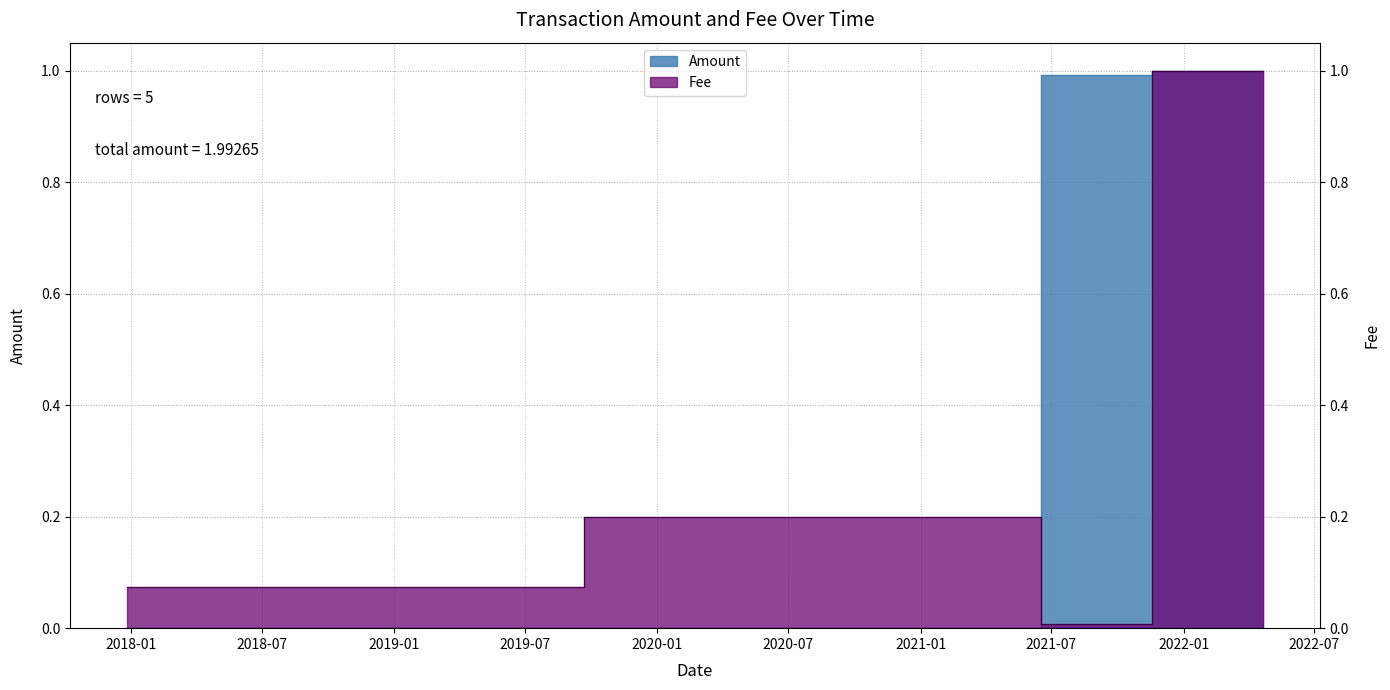

What is the difference between the highest and lowest values at 2021-06-16 08:46:40?

0.2